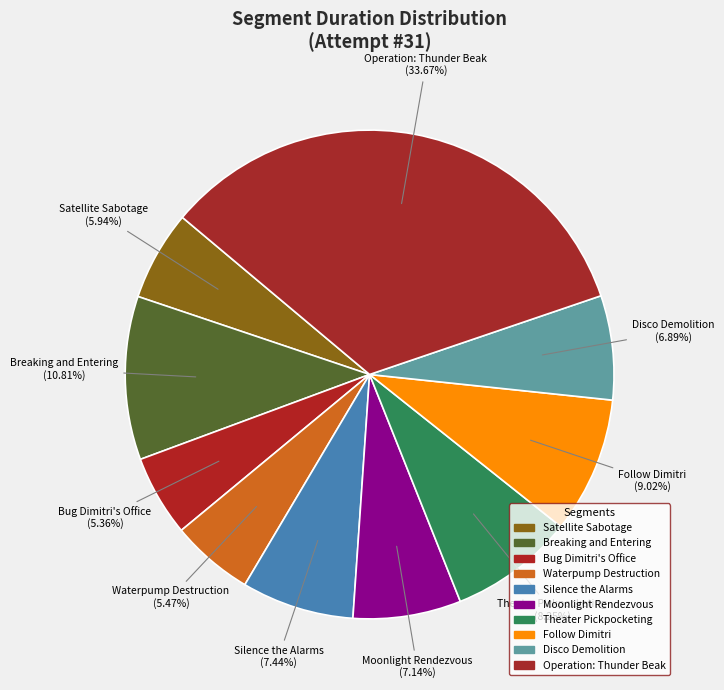

What is the ratio of the value at Moonlight Rendezvous to the value at Follow Dimitri?

0.8